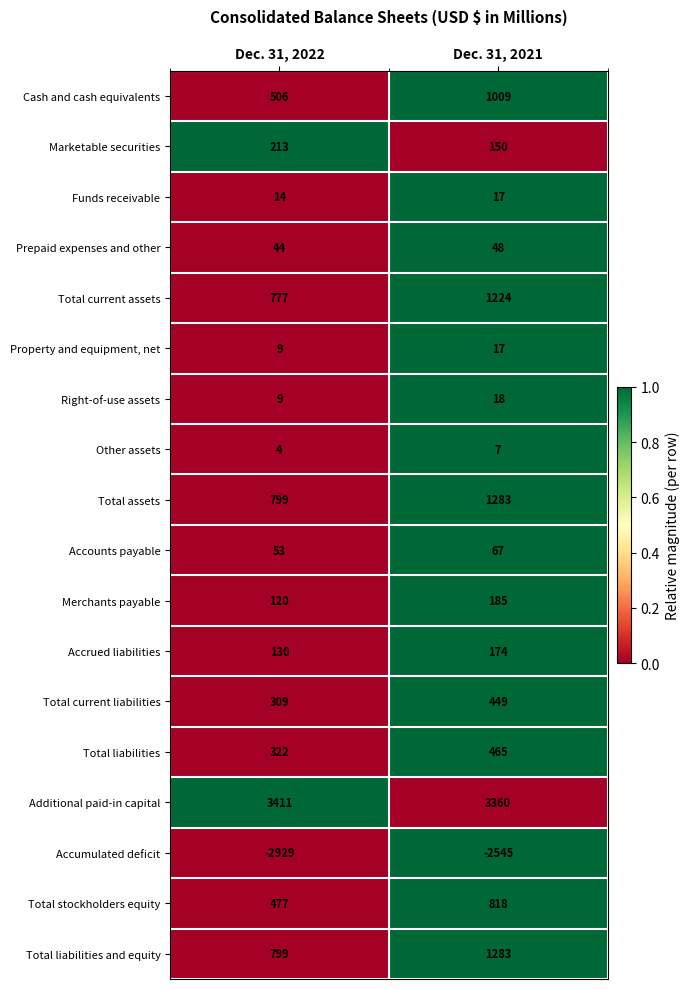

How many categories are shown in the chart?

2